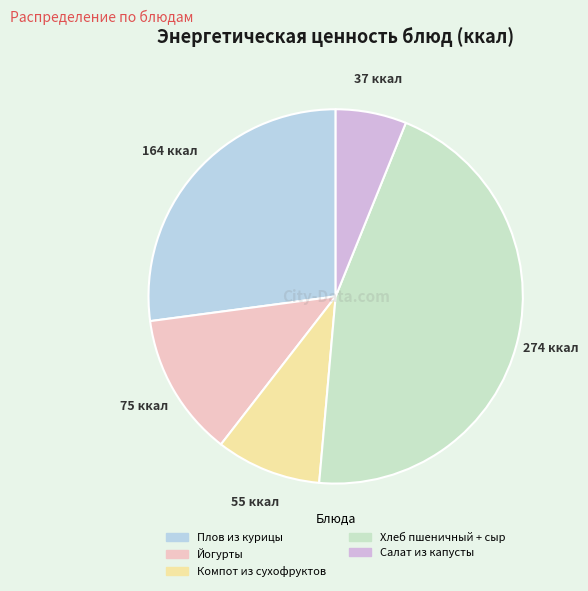

To the nearest percent, what is the combined percentage of Плов из курицы and Салат из капусты?

33%